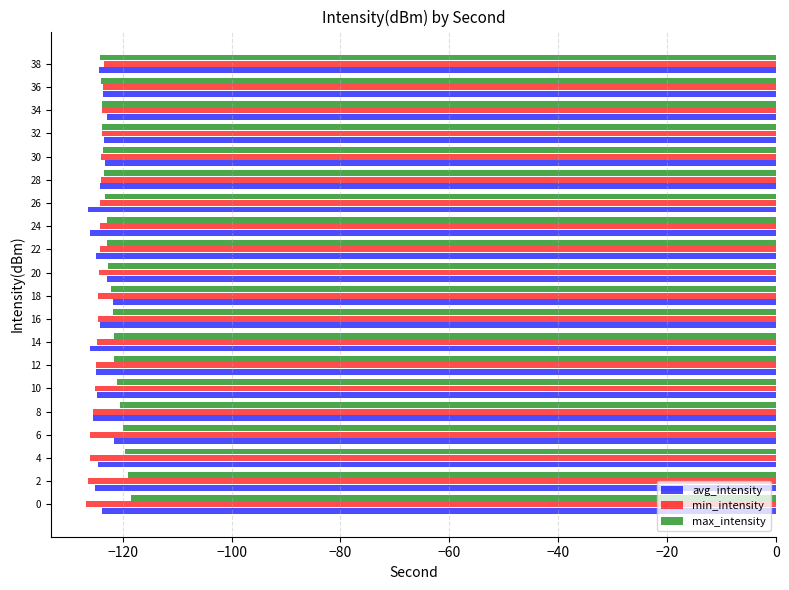

What is the sum of all avg_intensity values?

-2483.4